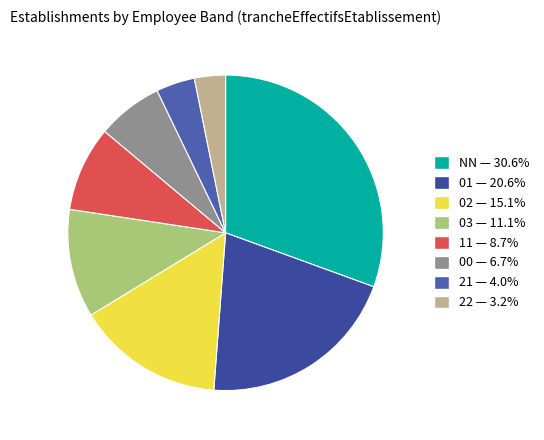

True or false: 22 accounts for 3% of the total.

True